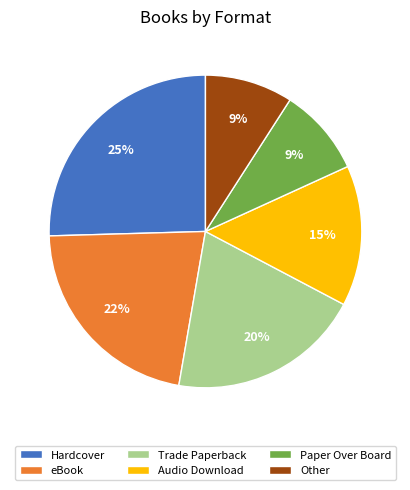

Does any single category account for the majority?

No